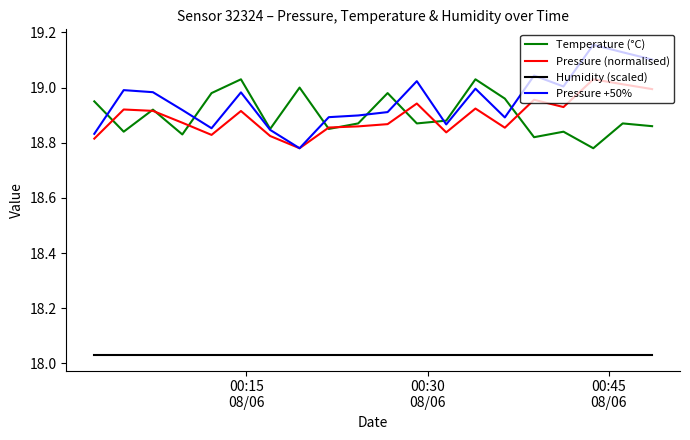

Which series has the widest spread of values?

Pressure +50%